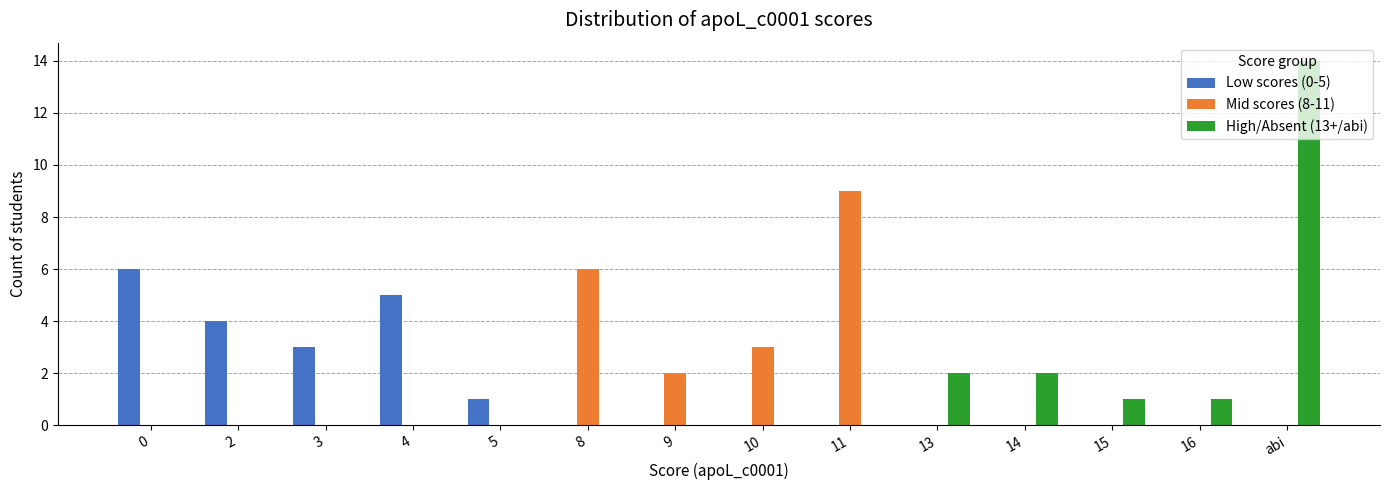

What is the sum of the Mid scores (8-11) values at abi and 10?

3